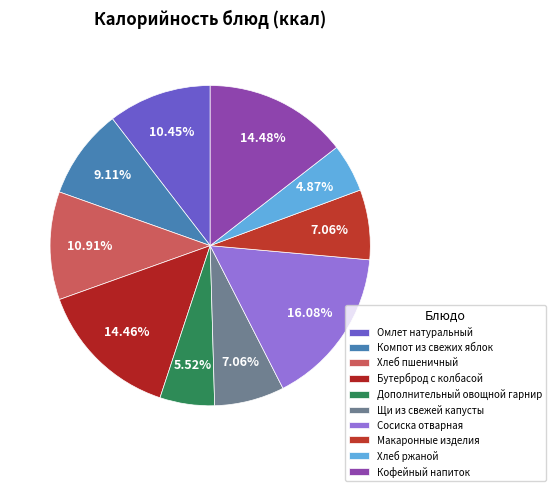

Is there a majority slice in this chart?

No